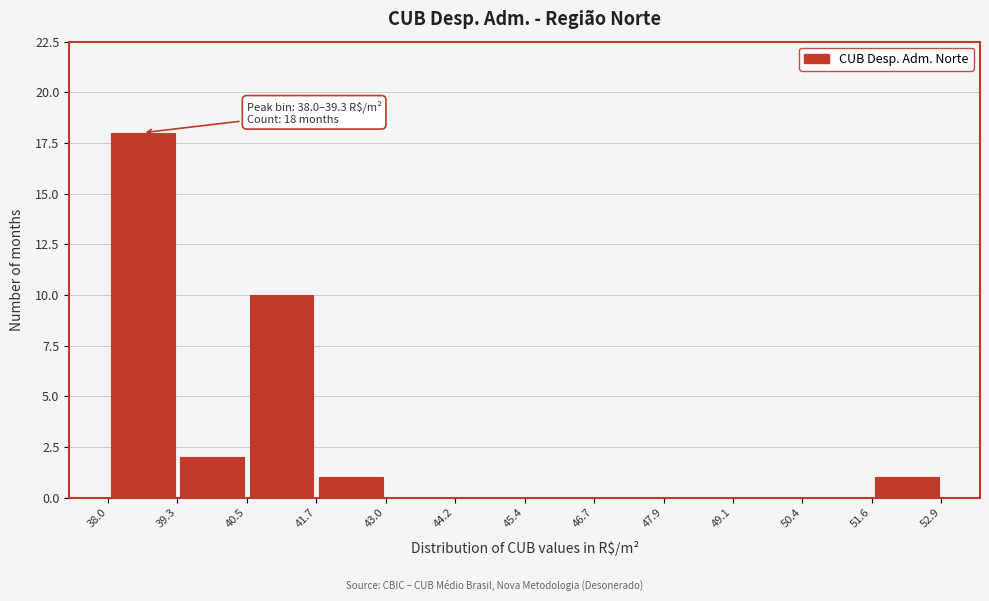

Which range on the x-axis has the tallest bar?

38.0 to 39.3